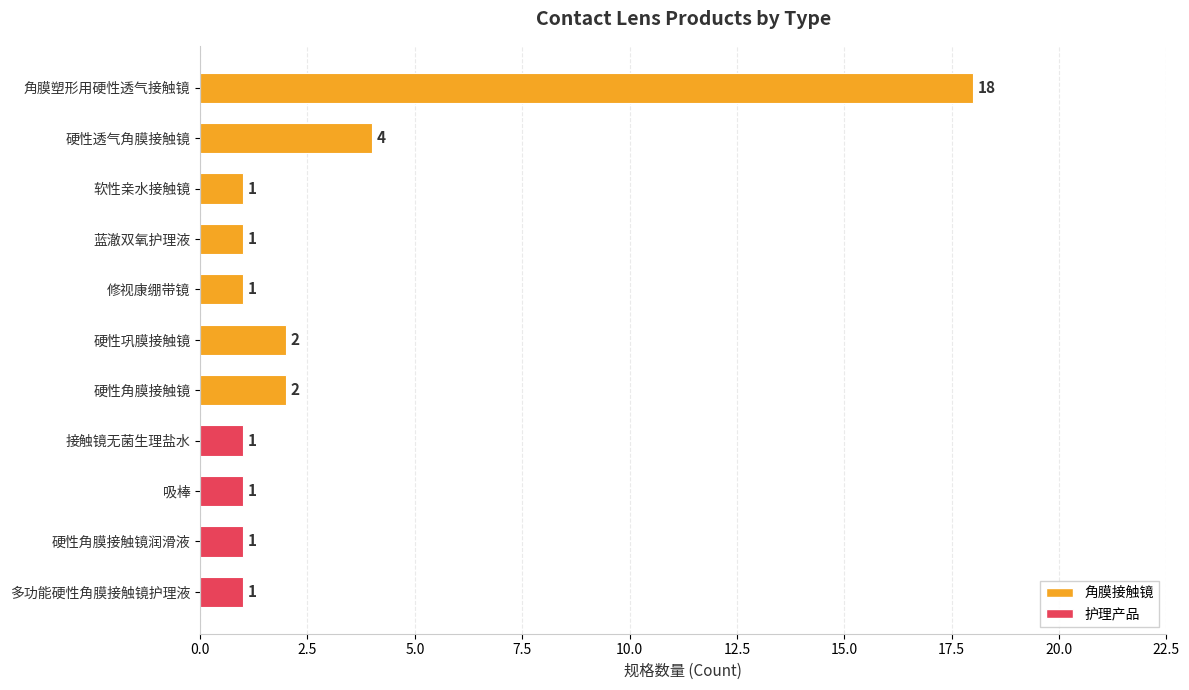

What is the difference between the values at 角膜塑形用硬性透气接触镜 and 硬性透气角膜接触镜?

14